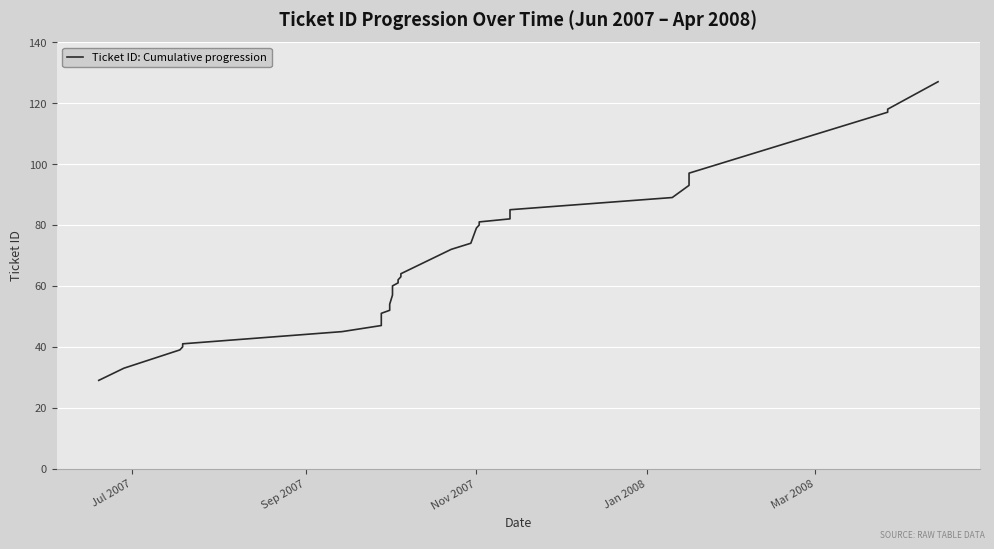

Reading left to right, extract all data points from this chart.

29	33	39	40	41	45	47	48	49	50	51	52	53	54	57	58	59	60	61	62	63	64	72	74	79	80	81	82	83	84	85	89	93	94	95	96	97	117	118	127